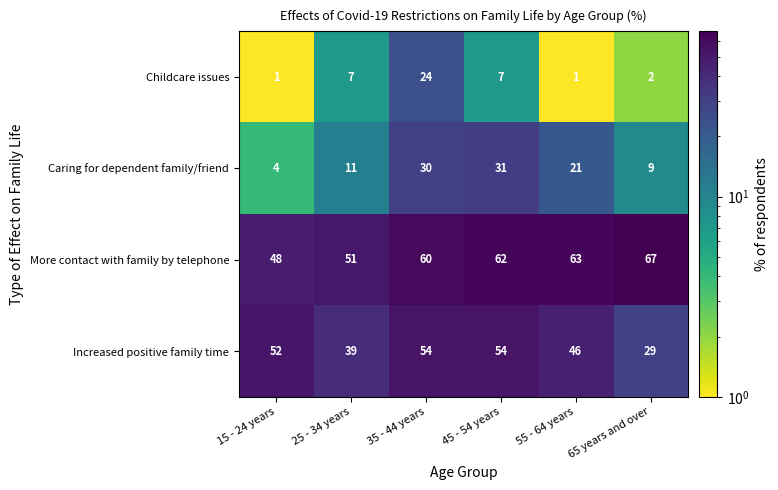

What is the spread (max minus min) of values at 25 - 34 years?

44